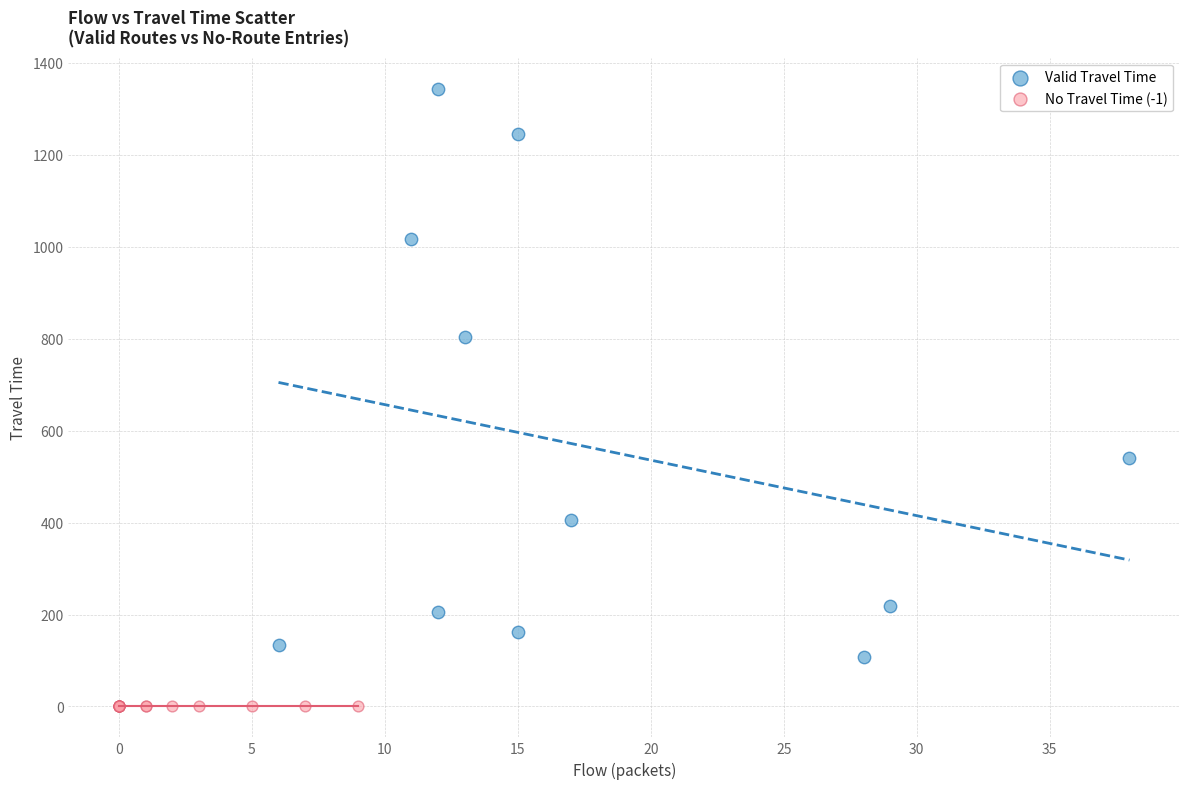

Which series contains the highest Y value?

Valid Travel Time